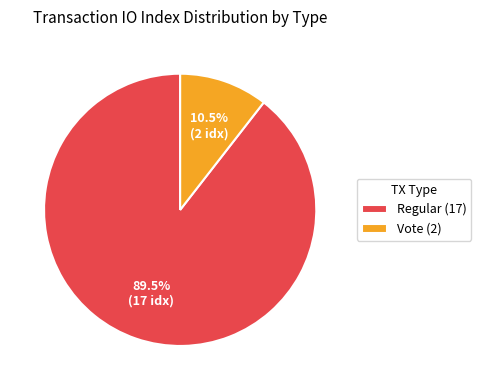

Between Regular (17) and Vote (2), which is larger?

Regular (17)